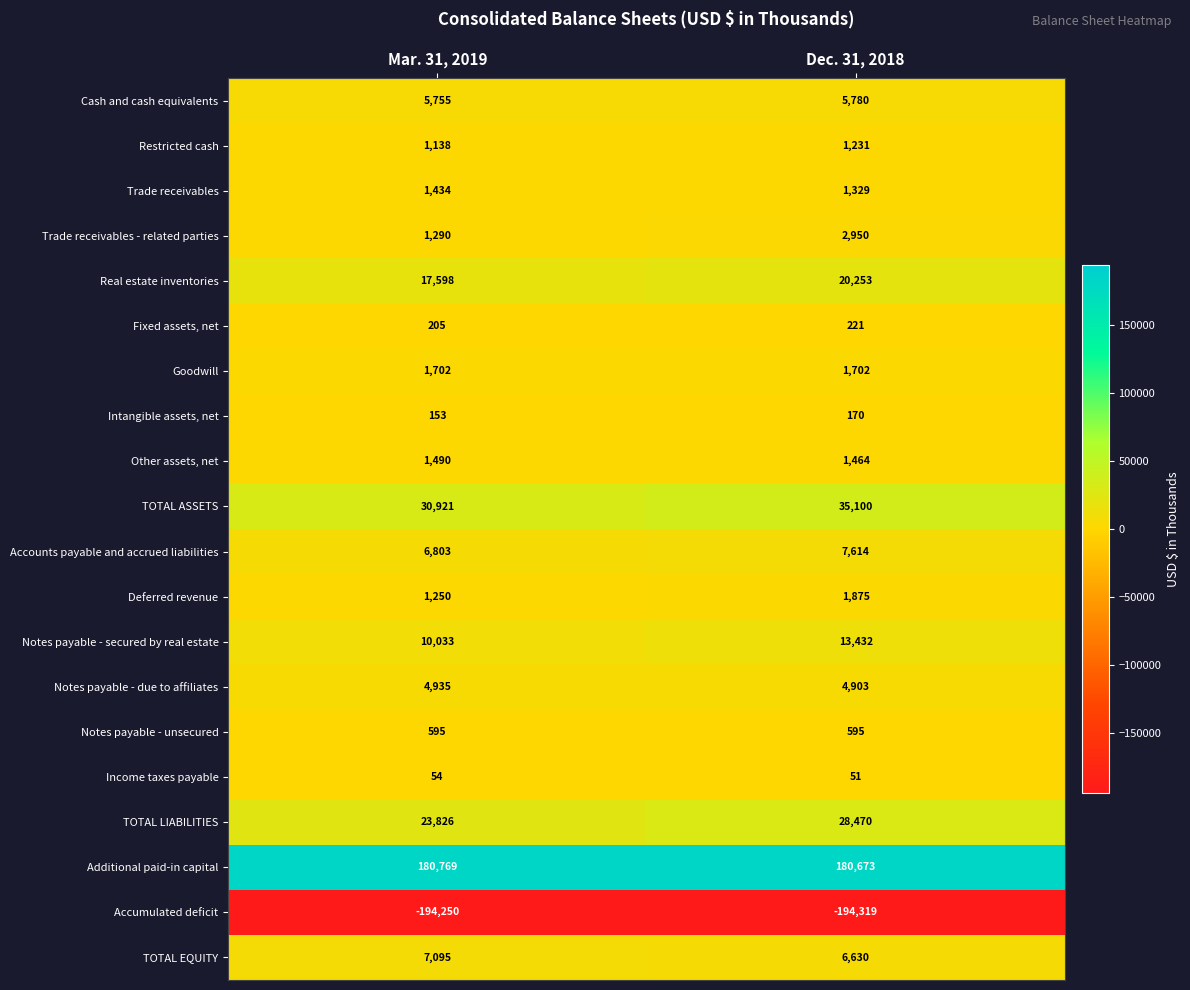

Is it true that Accumulated deficit equals -322585 at Dec. 31, 2018?

False